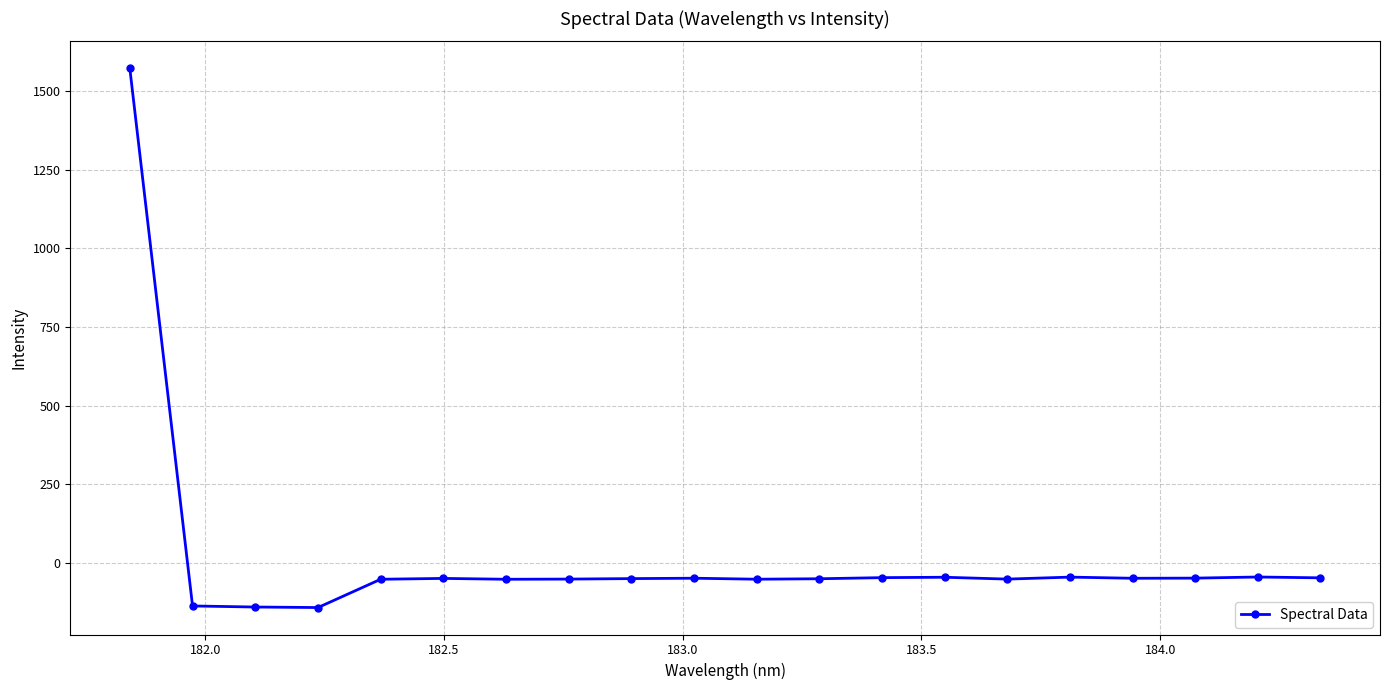

How many lines are shown in the chart?

1